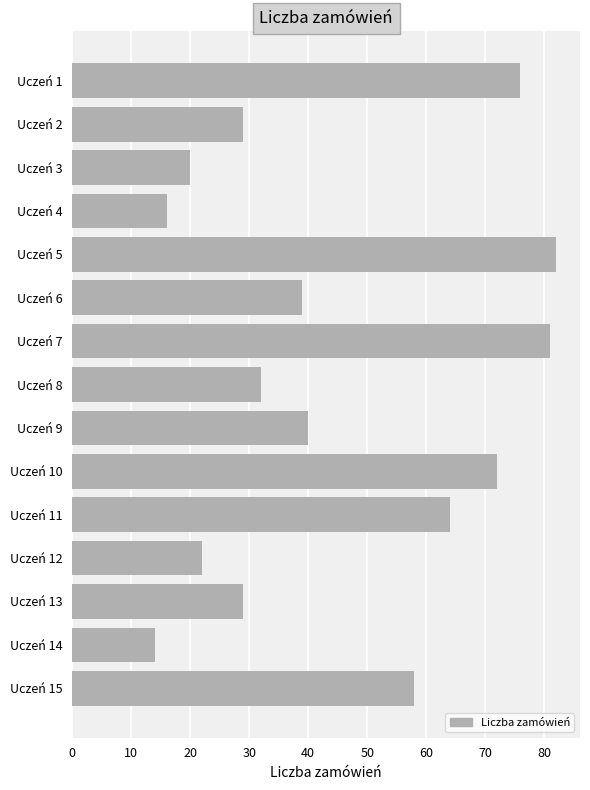

What is the difference between the maximum and minimum values?

68